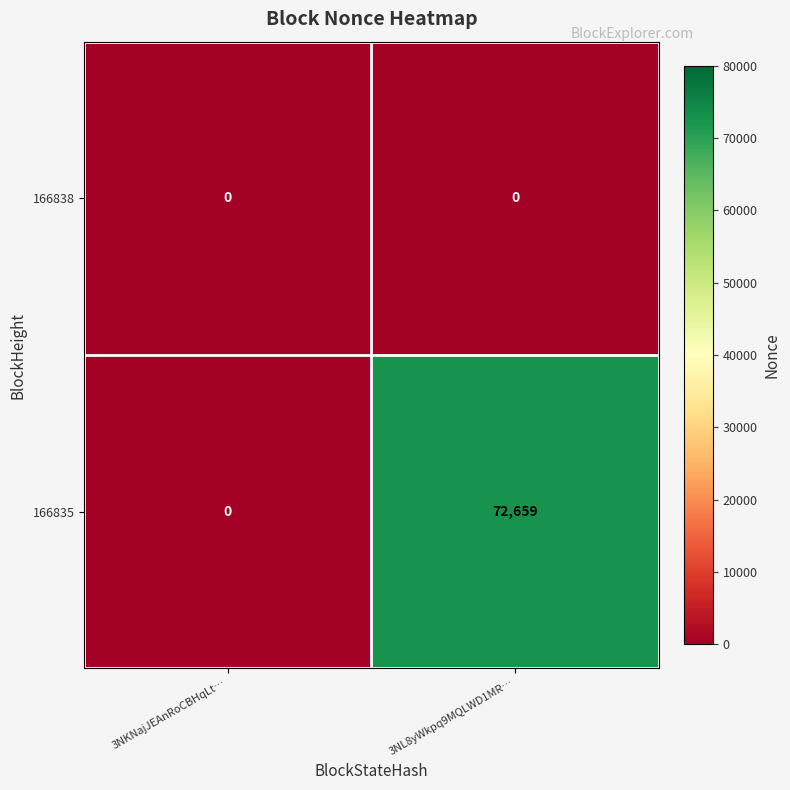

What is the total value across all series at 3NL8yWkpq9MQLWD1MR…?

72659